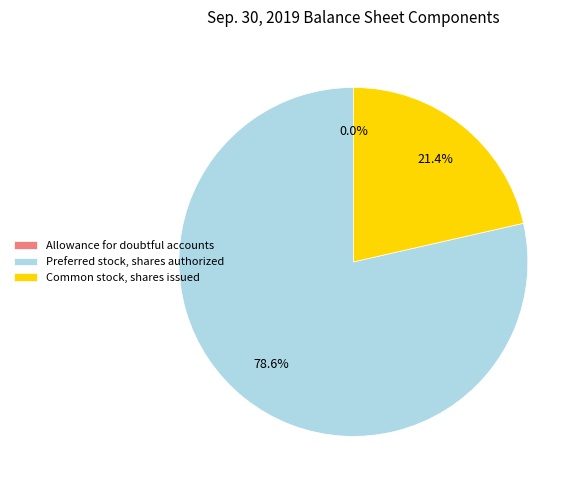

How much of the chart is everything except Common stock, shares issued?

78.6%